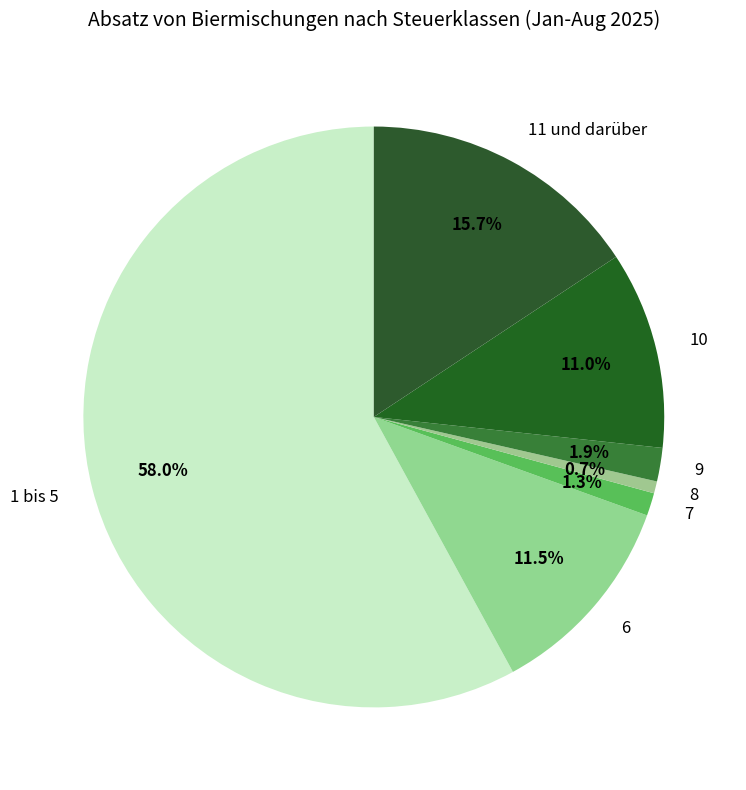

Rank the categories by value from lowest to highest.

8, 7, 9, 10, 6, 11 und darüber, 1 bis 5